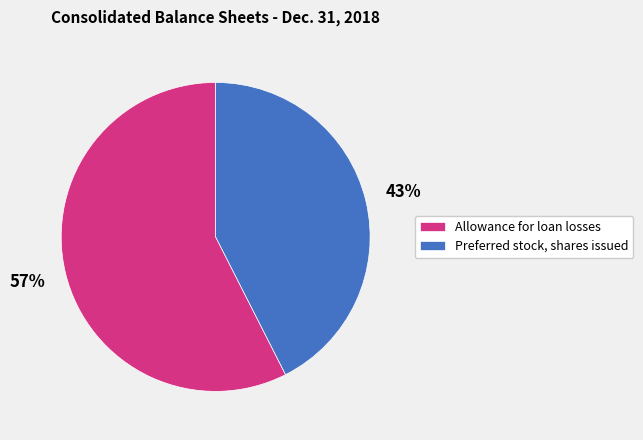

Do Allowance for loan losses and Preferred stock, shares issued together represent more than half of the pie?

Yes